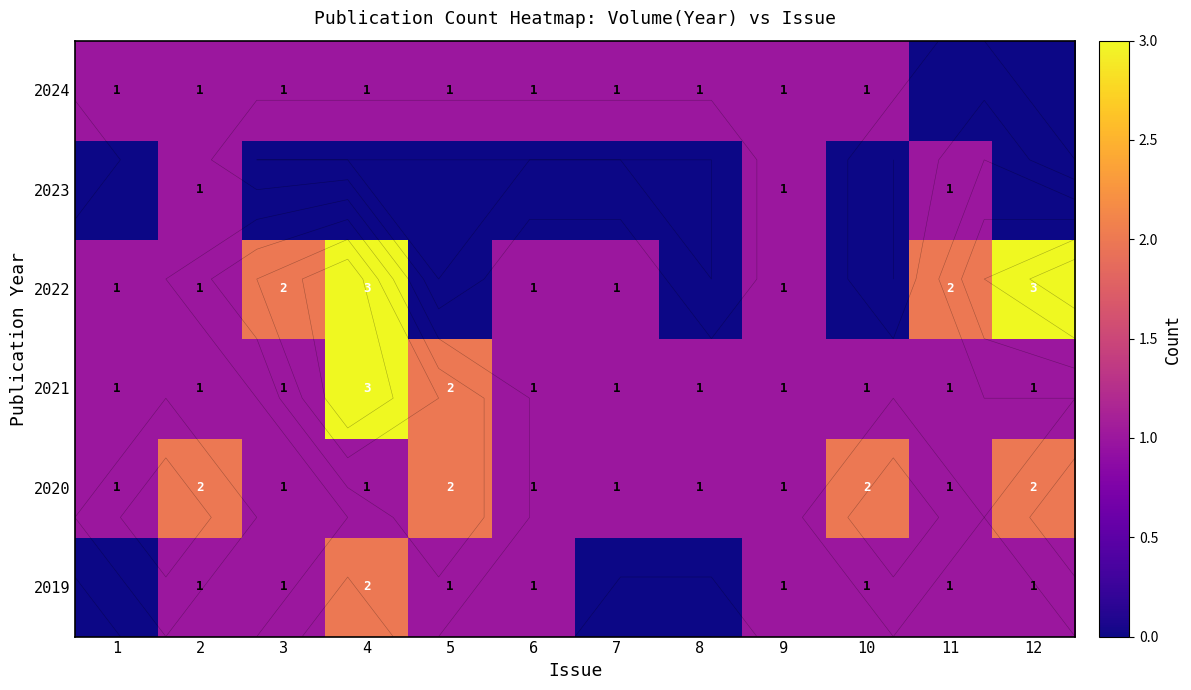

At which category is the sum across all series the highest?

4